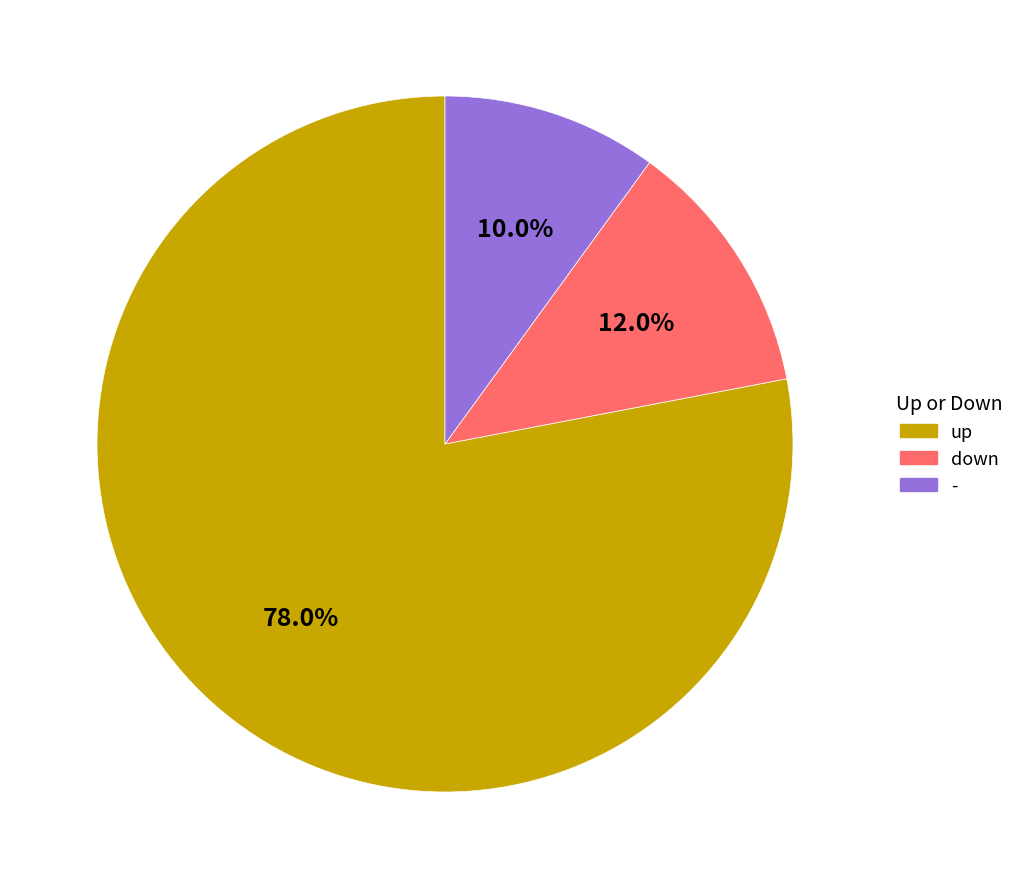

Does up represent more than half of the total?

Yes